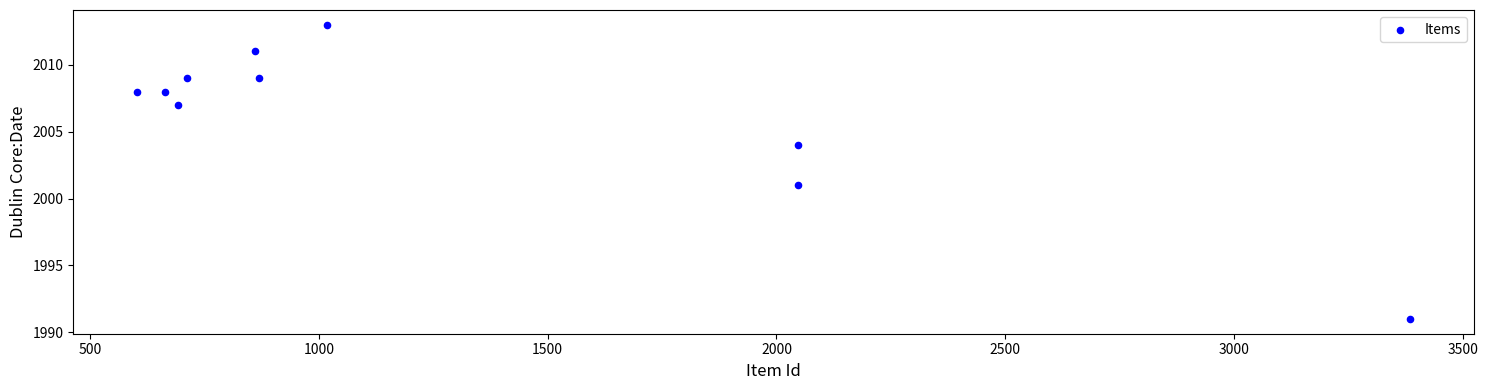

What Y value in the scatter plot is closest to 2002?

2001